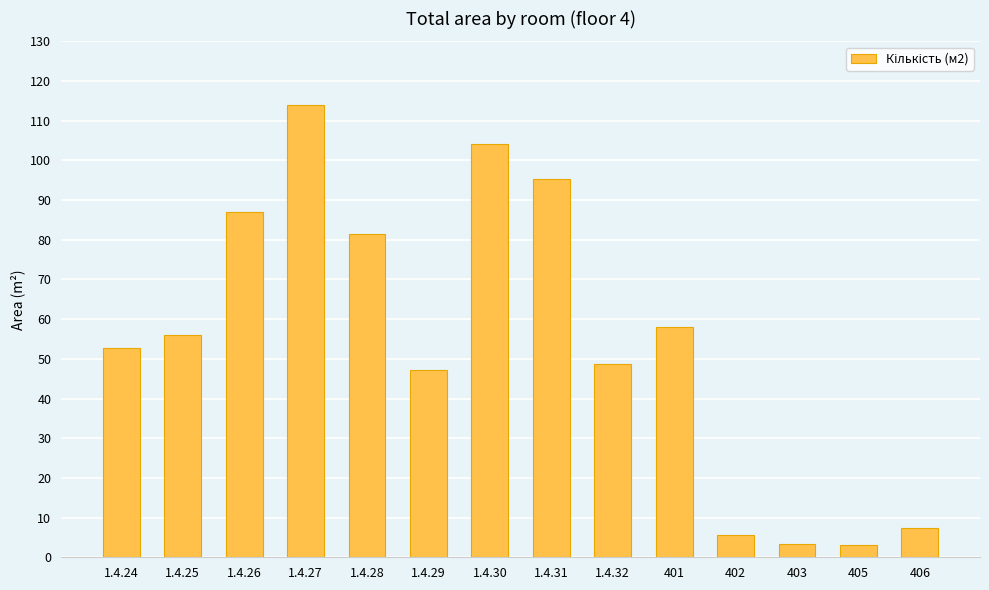

What is the sum of the values at 406 and 1.4.25?

63.2